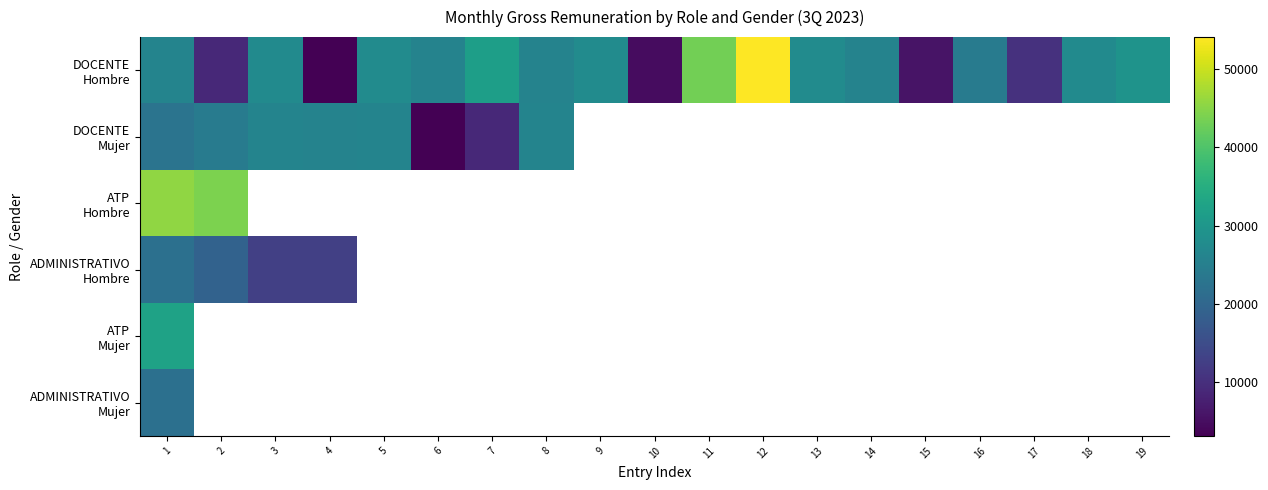

List the labels in order of ADMINISTRATIVO Hombre value, smallest first.

3, 4, 2, 1, 5, 6, 7, 8, 9, 10, 11, 12, 13, 14, 15, 16, 17, 18, 19